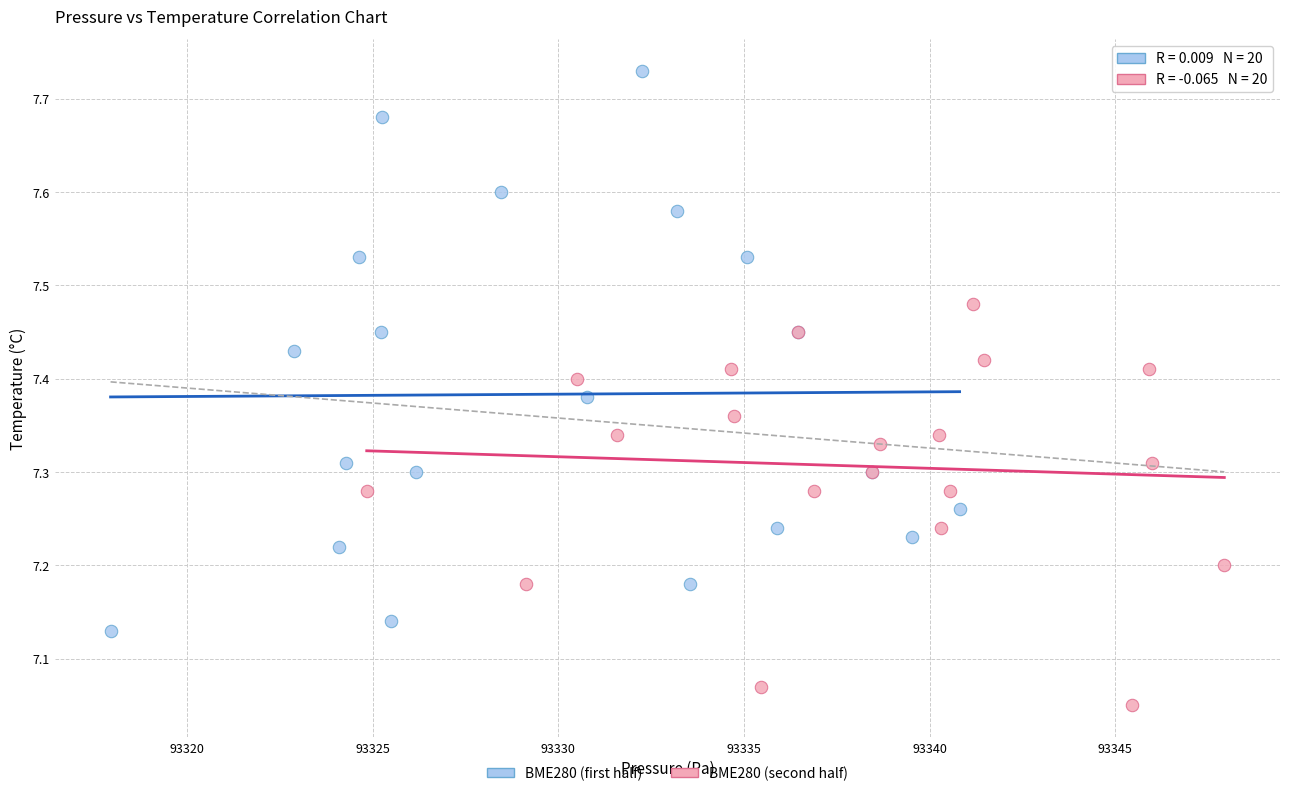

What are all the series names shown in the legend?

BME280 (first half), BME280 (second half)